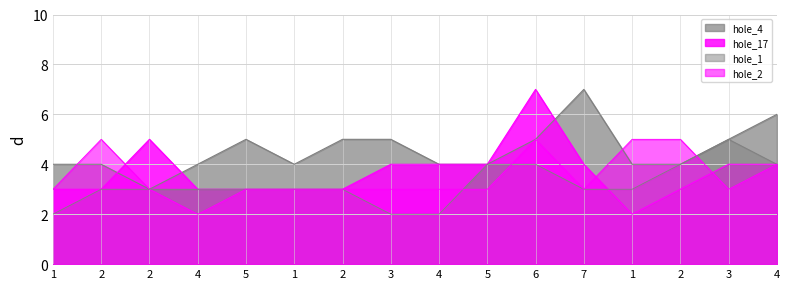

True or false: hole_4 and hole_1 cross at least once.

False